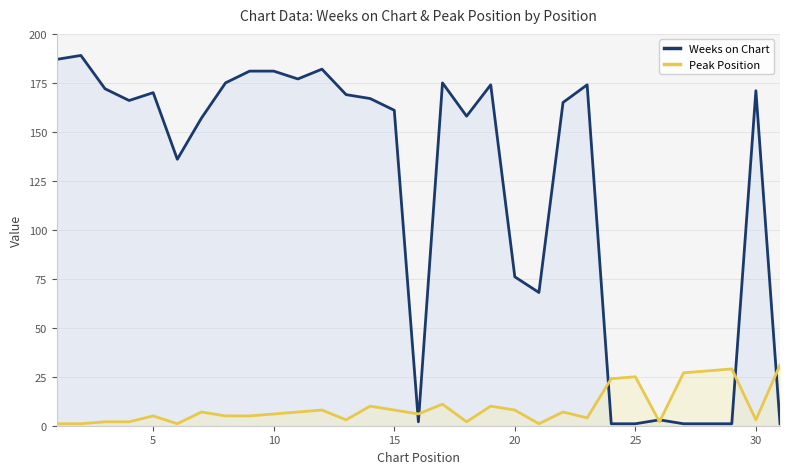

What is the value of the Peak Position point at the 3rd from the left?

2